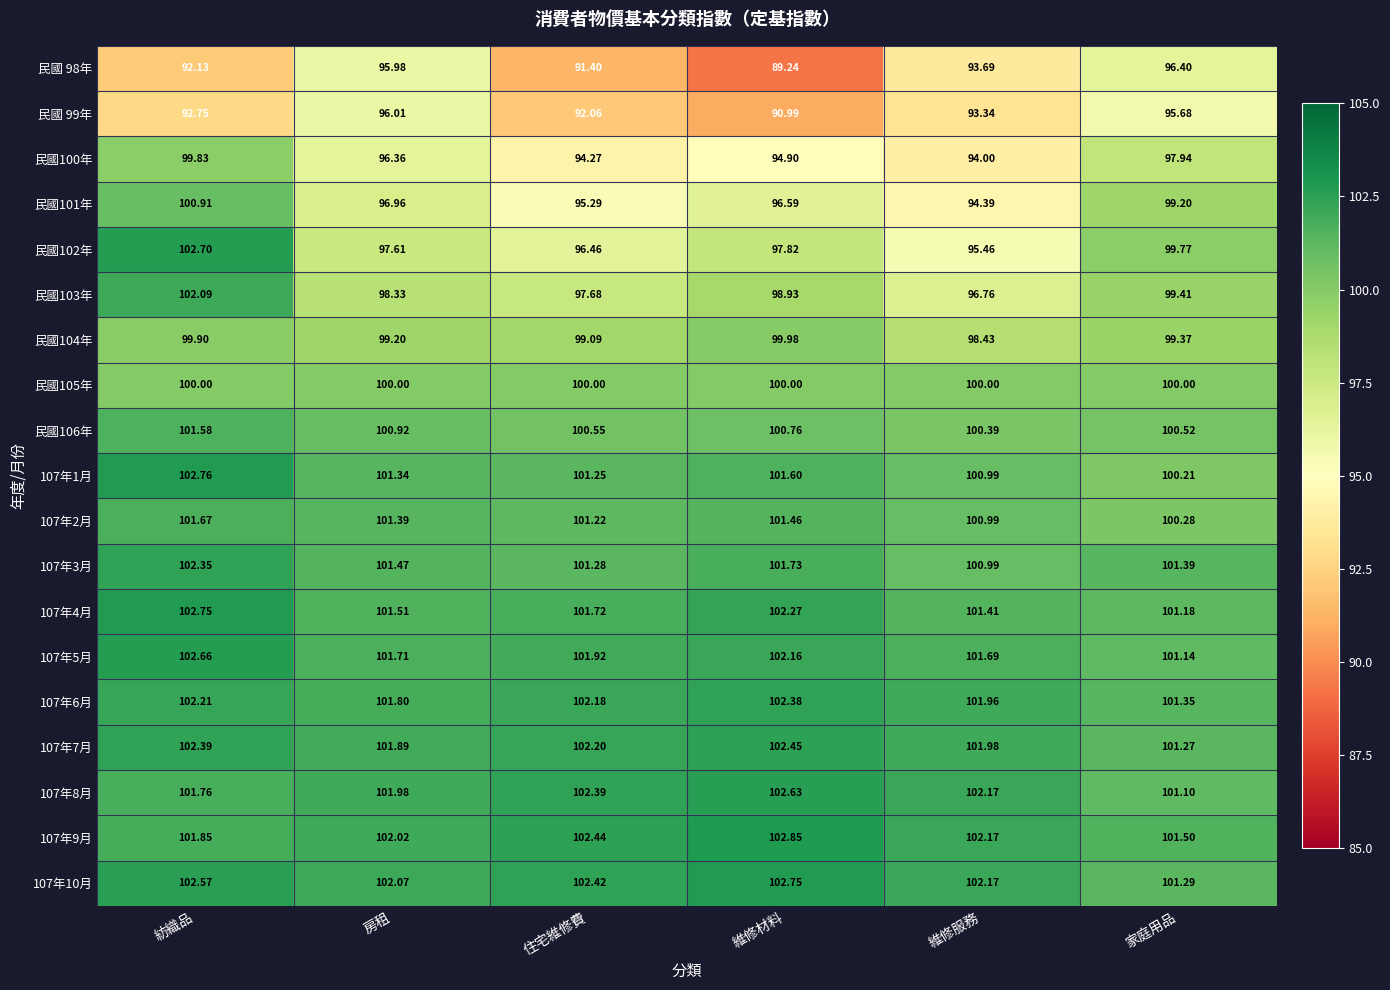

Which category has the lowest value across all series?

維修材料